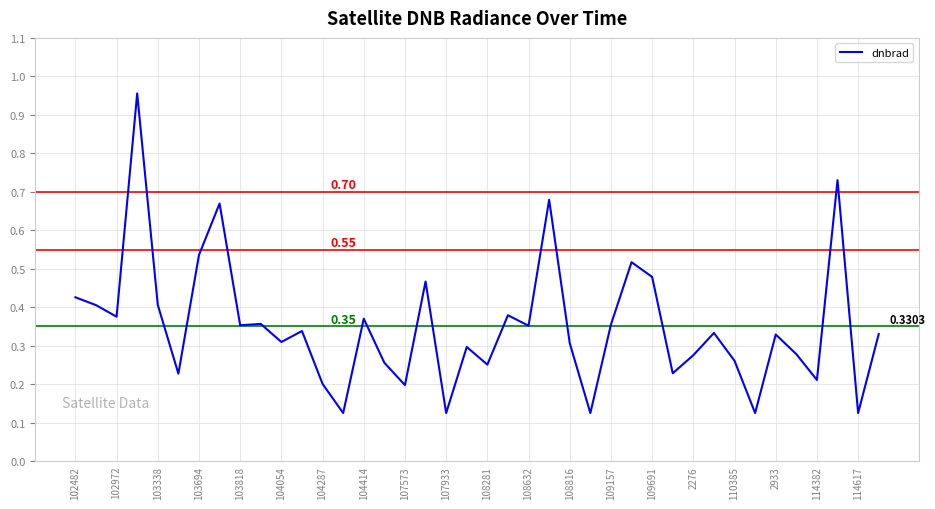

What is the difference between the maximum and minimum values?

0.8